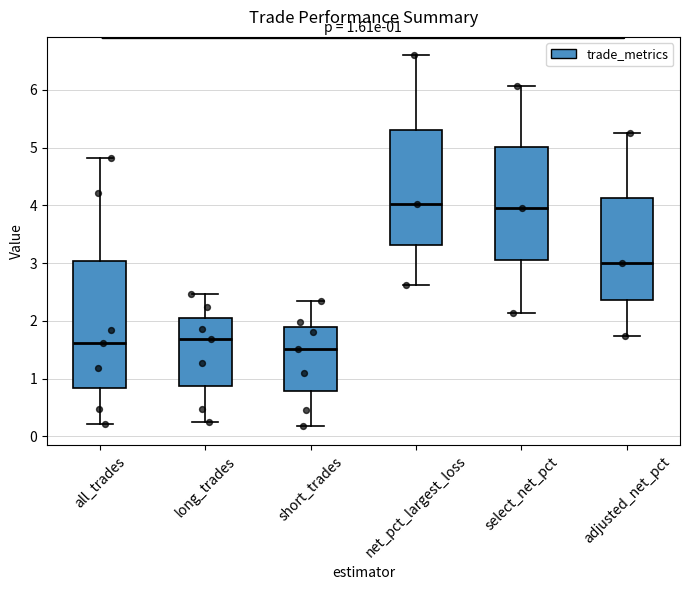

Comparing the boxes themselves (not the whiskers), which one is the tallest?

all_trades